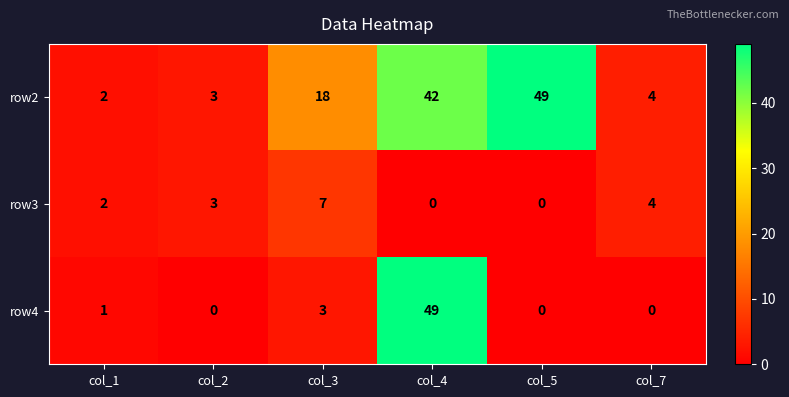

Is it true that row3 equals 6 at col_7?

False